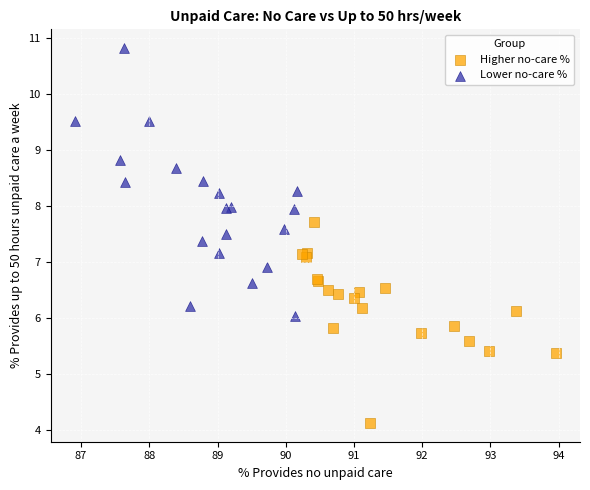

Which series contains the lowest Y value?

Higher no-care %